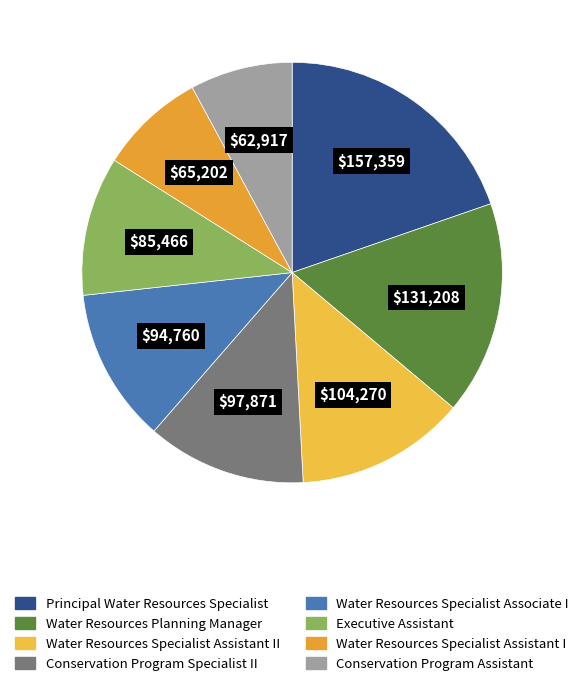

How many segments does this pie chart have?

8